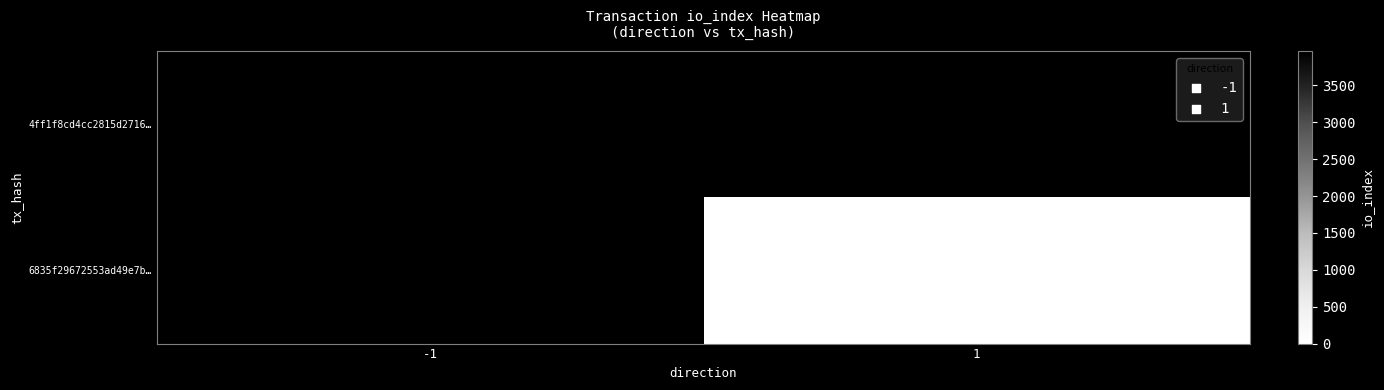

The 4ff1f8cd4cc2815d2716… series shows 3964 at -1. True or false?

True